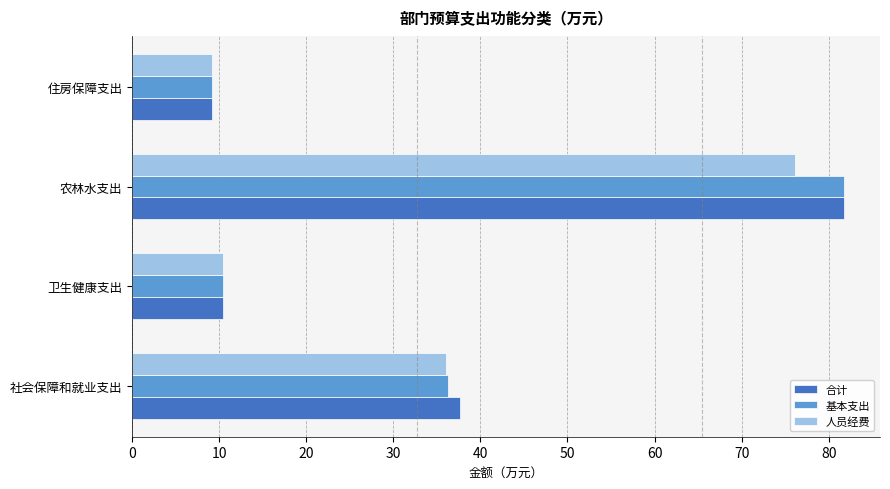

Which label corresponds to the largest value in the chart?

农林水支出